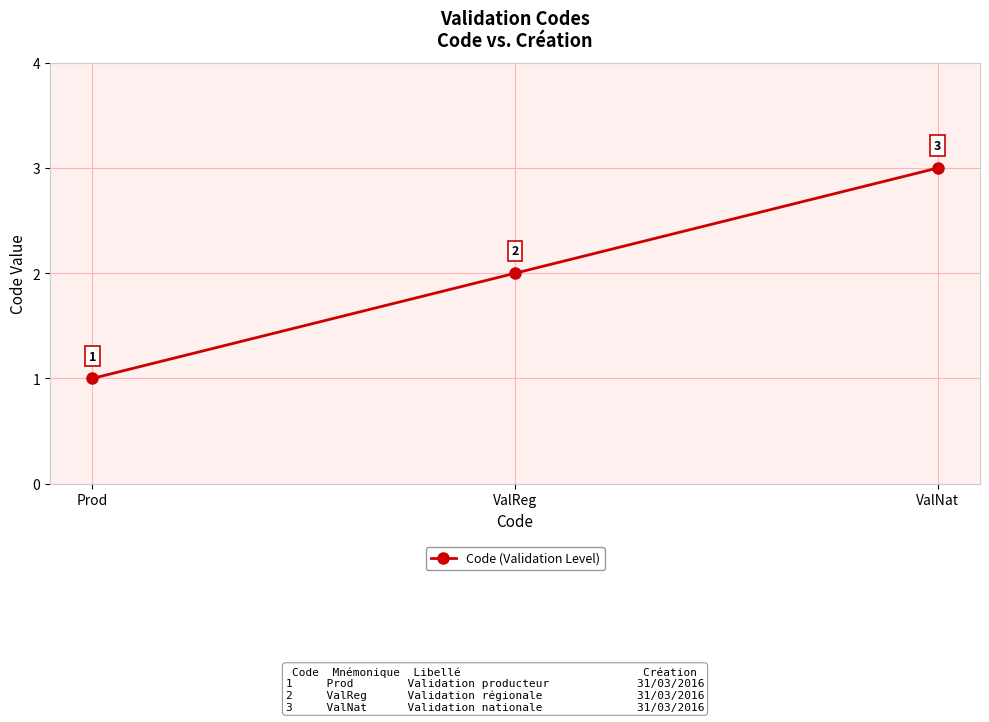

Reading right to left, extract all data points from this chart.

3	2	1